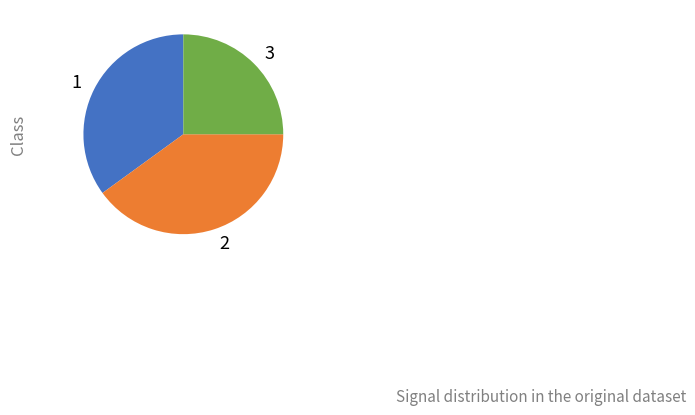

Do 2 and 3 together represent more than half of the pie?

Yes